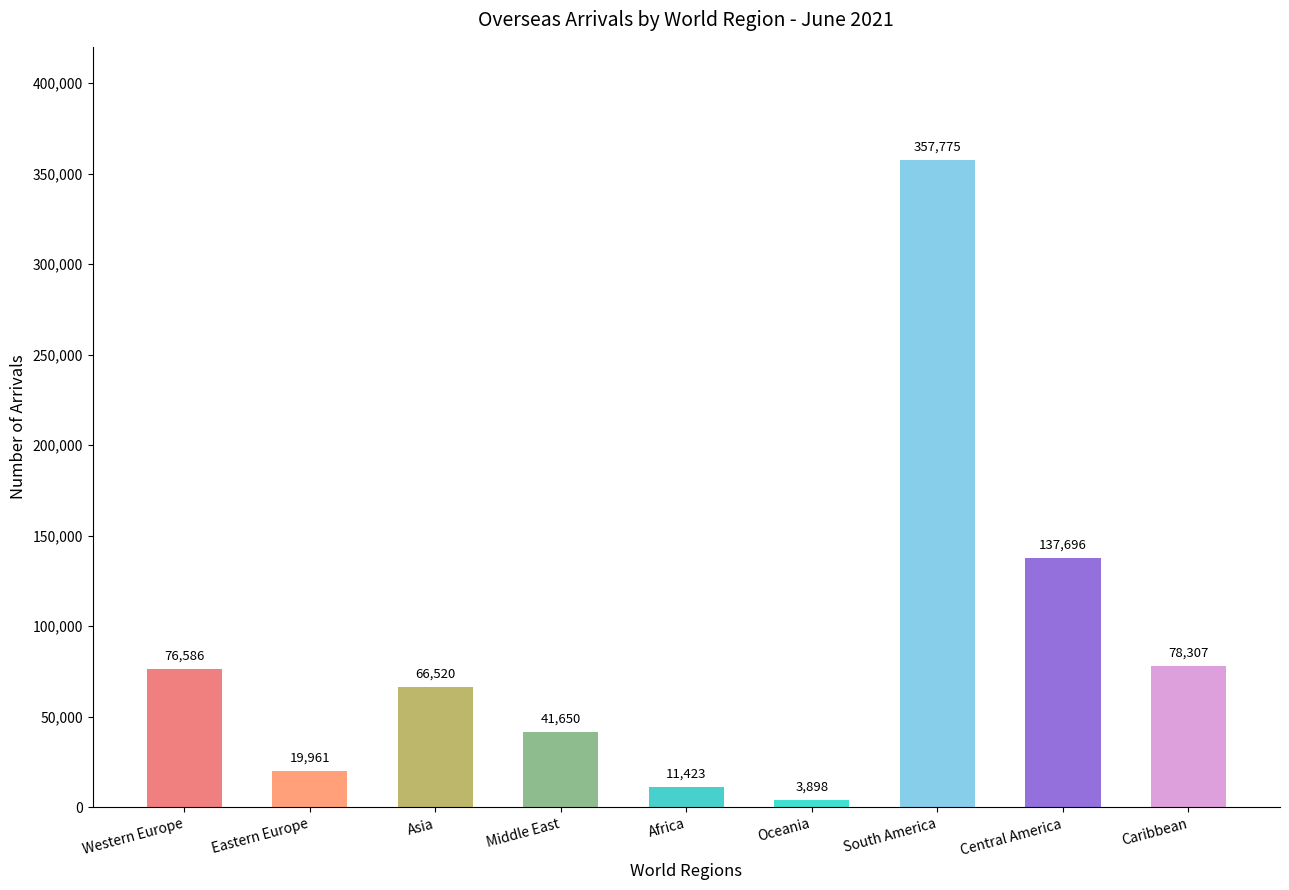

Rank the categories by value from lowest to highest.

Oceania, Africa, Eastern Europe, Middle East, Asia, Western Europe, Caribbean, Central America, South America